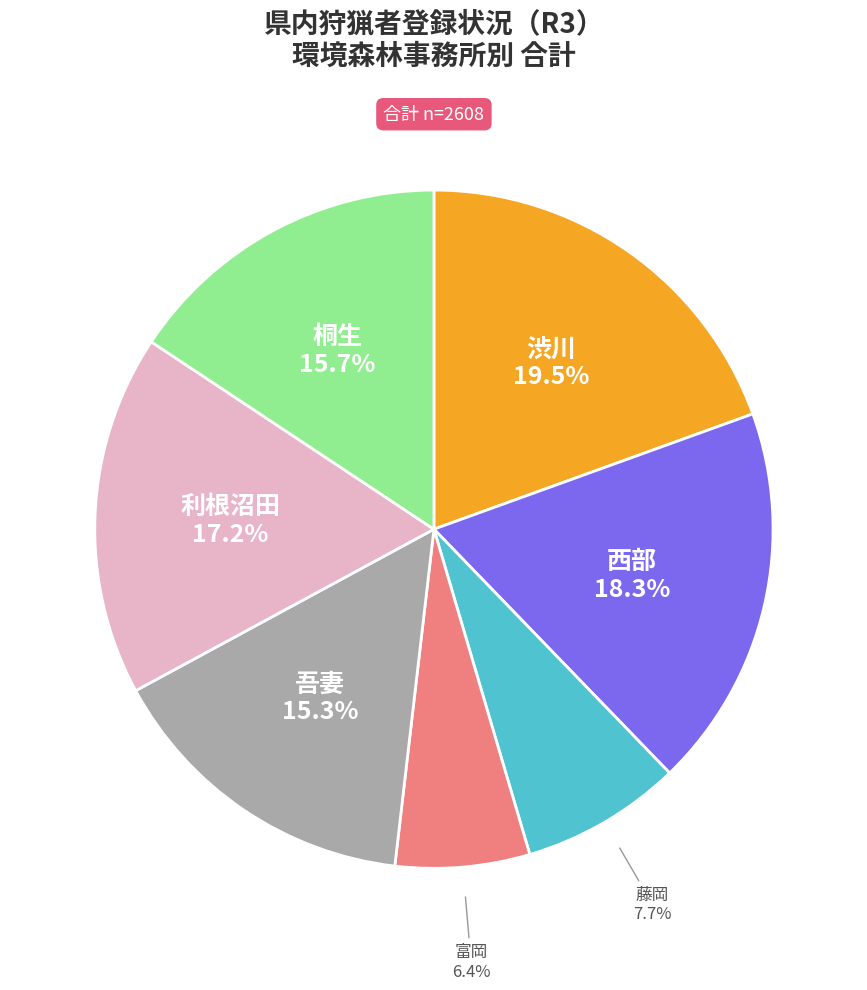

Does any single category account for the majority?

No